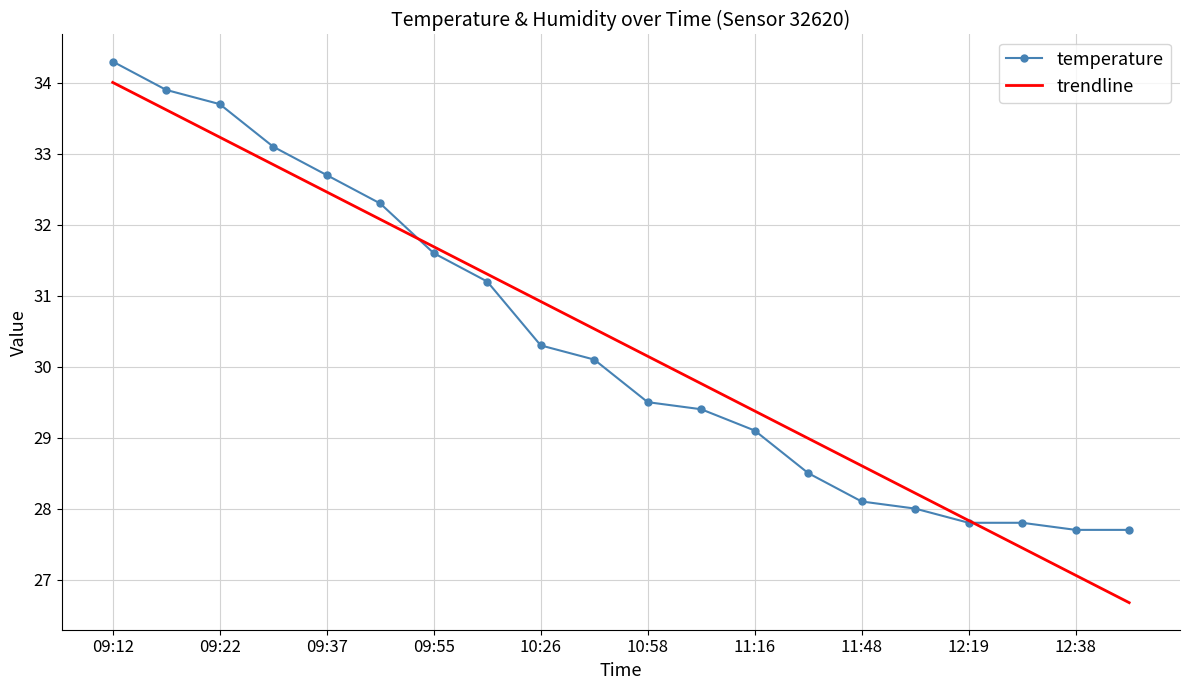

Which series has the widest spread of values?

trendline